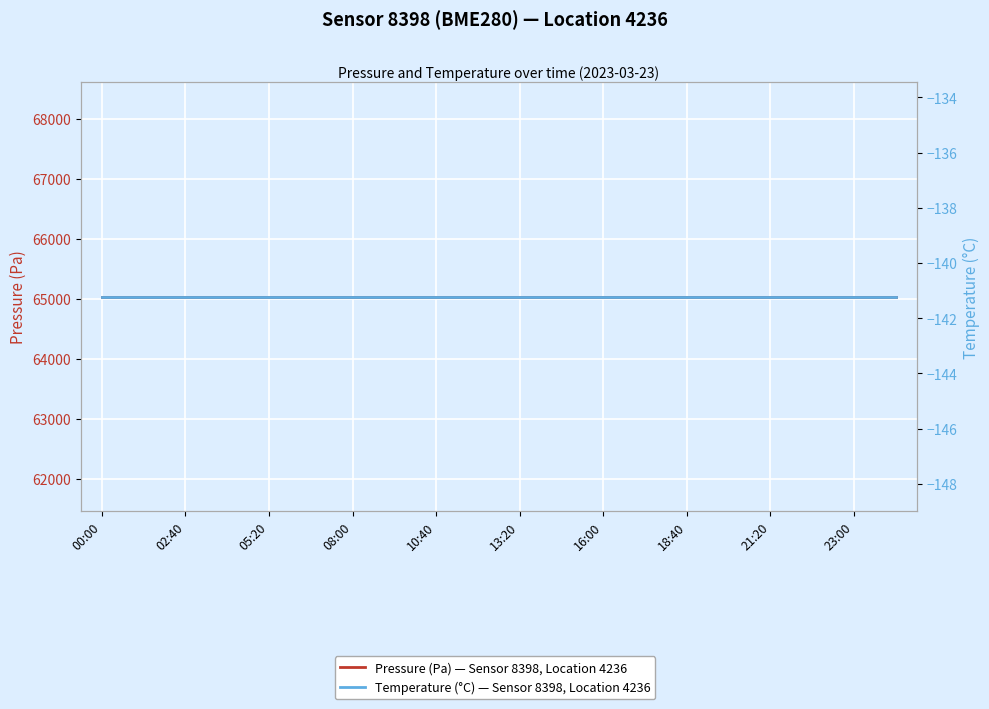

What is the total value across all series at 11?

64893.0